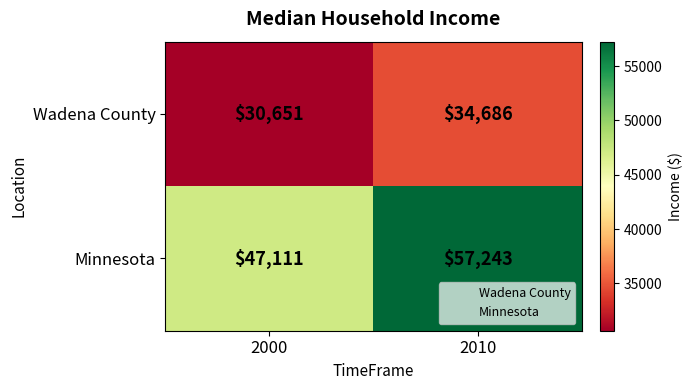

Which series has the largest total across all categories?

Minnesota